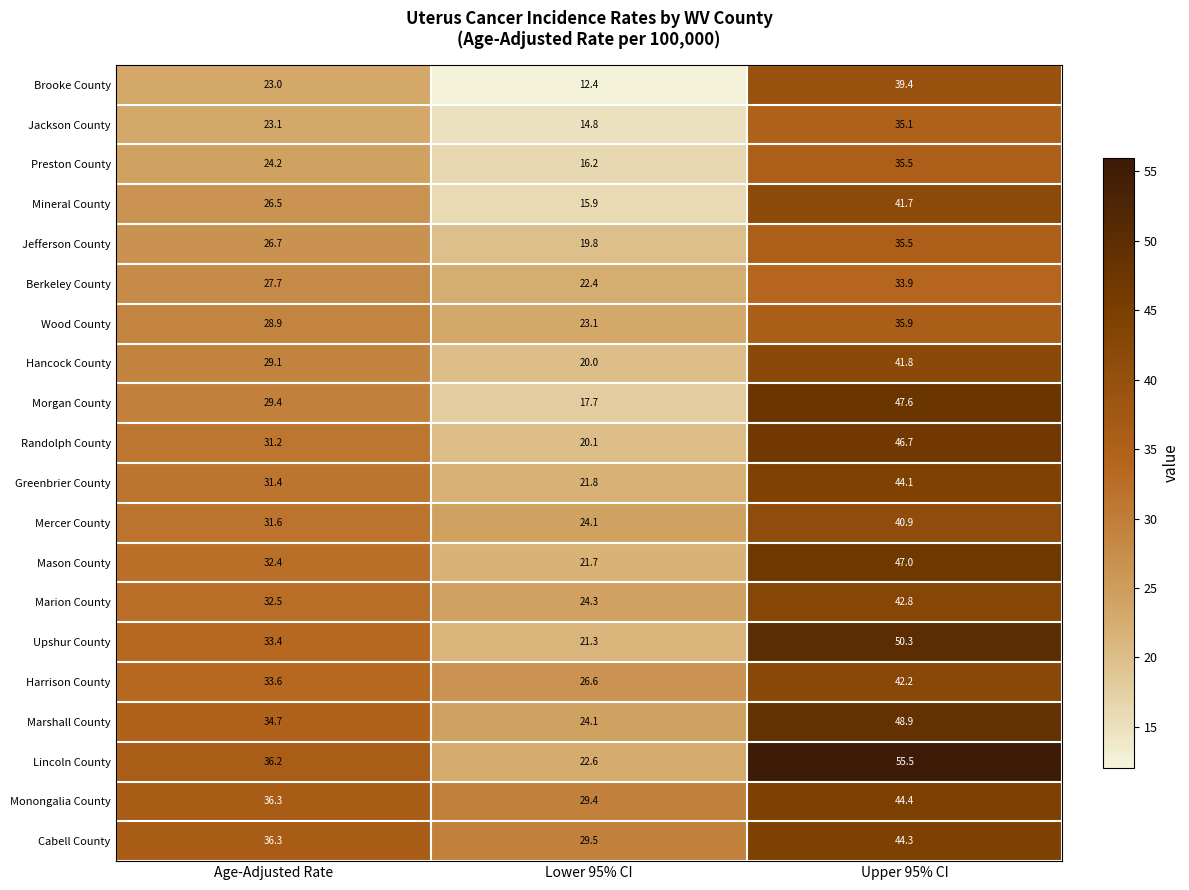

At which category is the sum across all series the highest?

Upper 95% CI